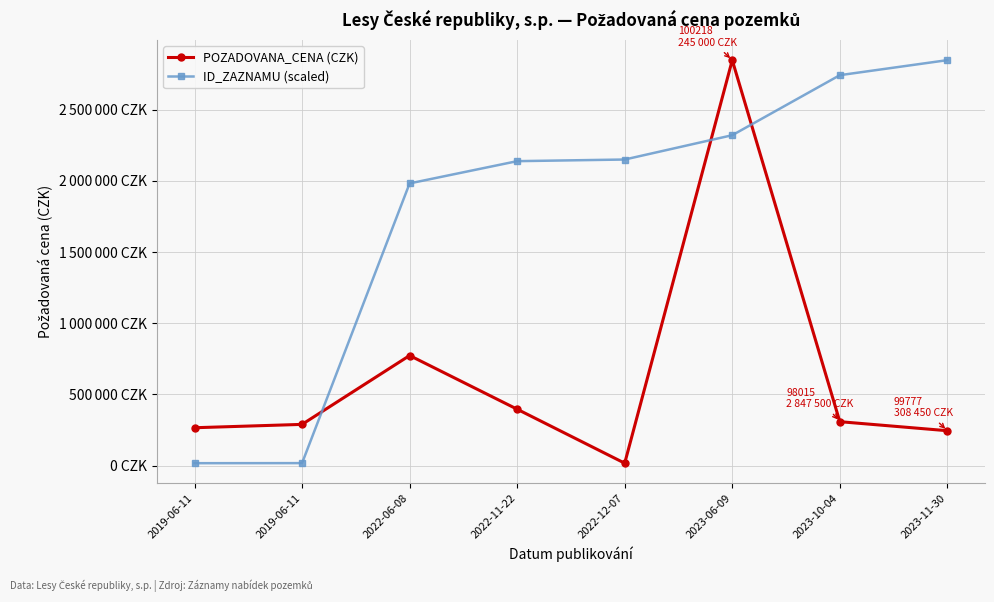

Which series has the widest spread of values?

POZADOVANA_CENA (CZK)